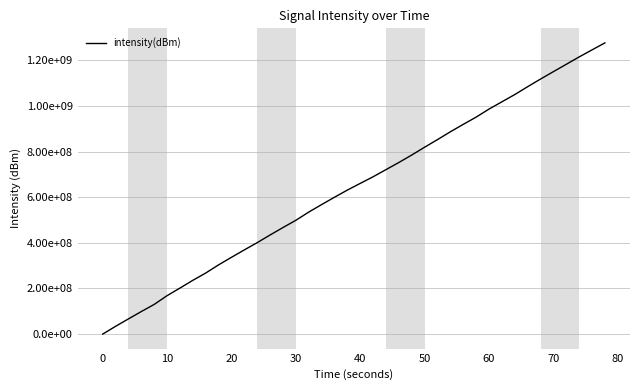

Is this an area chart (filled region under the line)?

No